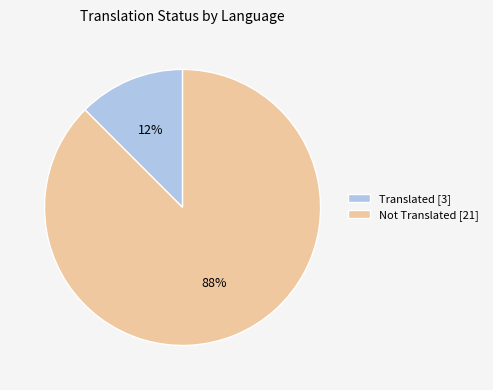

How many segments does this pie chart have?

2